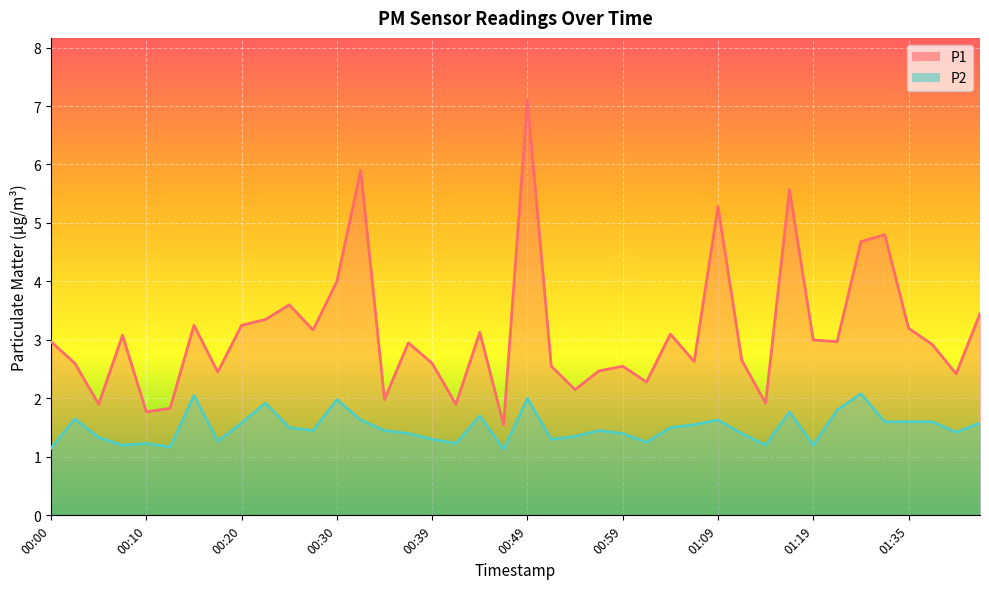

Is it true that P2 equals 2.2 at 01:42?

False